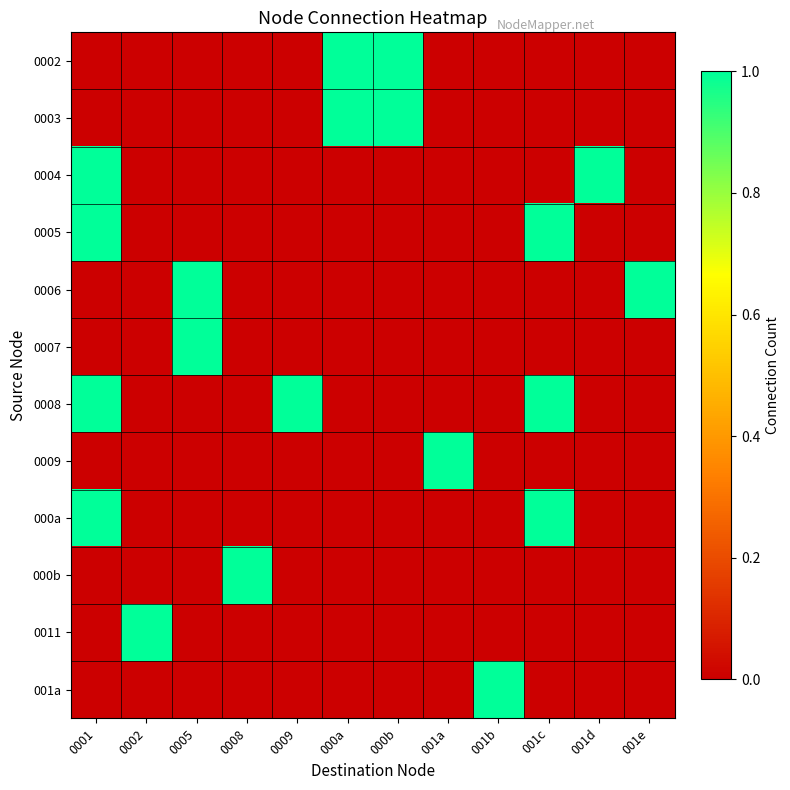

Which category has the highest value across all series?

000a